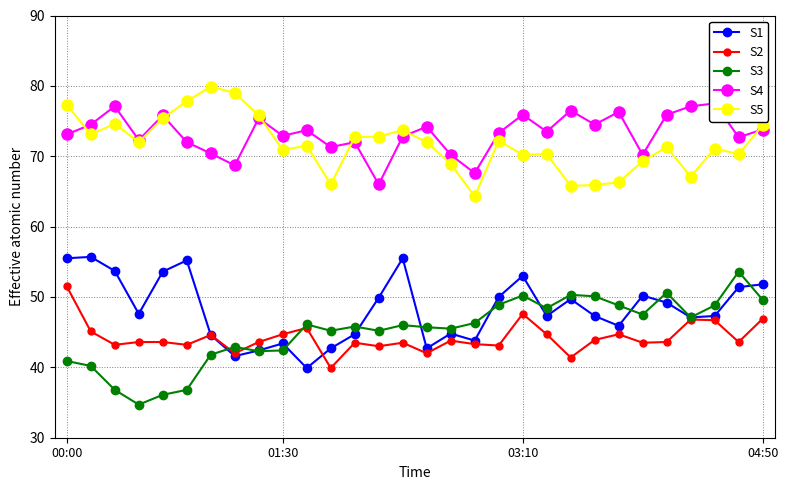

Between 4 and 8, which series saw the biggest shift?

S1